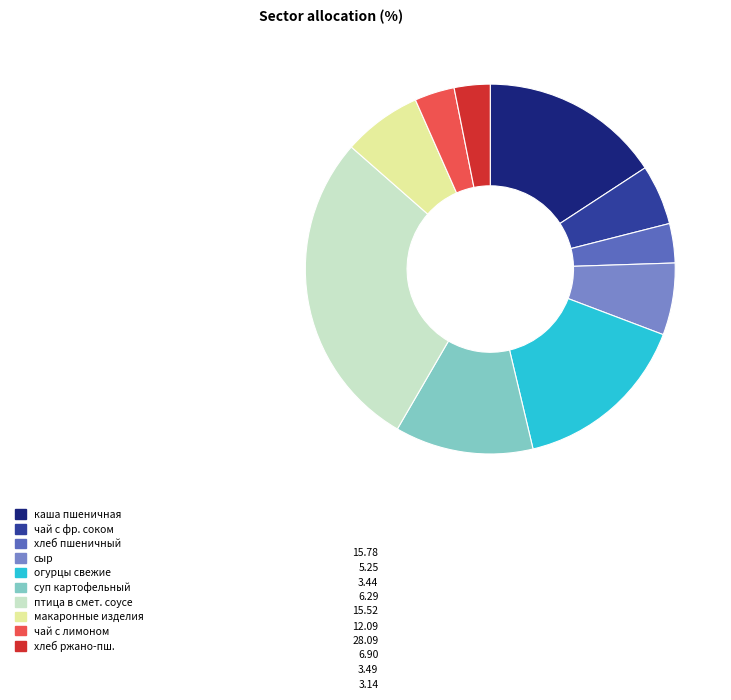

True or false: чай с лимоном accounts for 3% of the total.

True